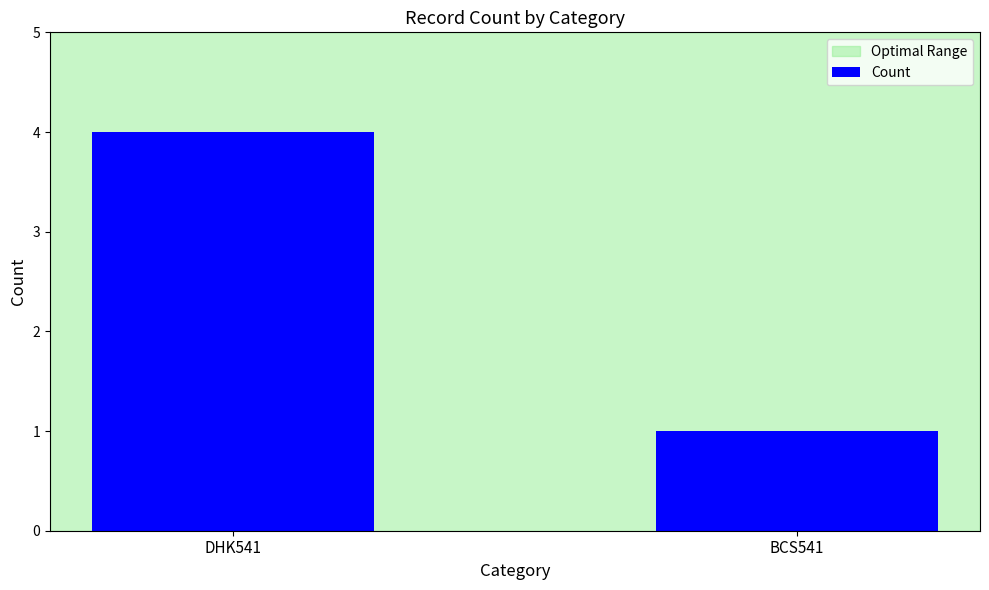

What is the ratio of the value at DHK541 to the value at BCS541?

4.0